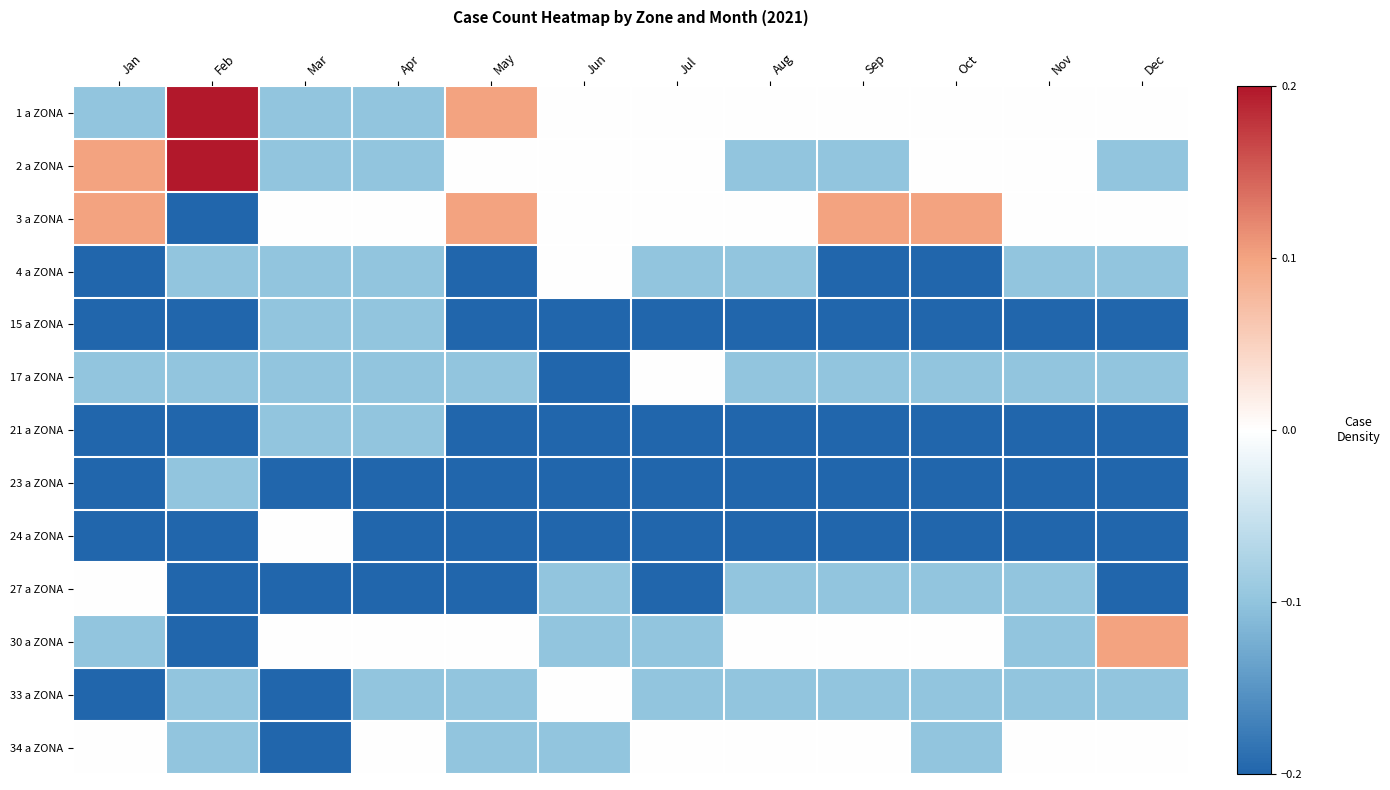

Reading left to right, list all the values displayed in this chart.

1 a ZONA: Jan=-0.1	Feb=0.2	Mar=-0.1	Apr=-0.1	May=0.1	Jun=0.0	Jul=0.0	Aug=0.0	Sep=0.0	Oct=0.0	Nov=0.0	Dec=0.0
2 a ZONA: Jan=0.1	Feb=0.2	Mar=-0.1	Apr=-0.1	May=0.0	Jun=0.0	Jul=0.0	Aug=-0.1	Sep=-0.1	Oct=0.0	Nov=0.0	Dec=-0.1
3 a ZONA: Jan=0.1	Feb=-0.2	Mar=0.0	Apr=0.0	May=0.1	Jun=0.0	Jul=0.0	Aug=0.0	Sep=0.1	Oct=0.1	Nov=0.0	Dec=0.0
4 a ZONA: Jan=-0.2	Feb=-0.1	Mar=-0.1	Apr=-0.1	May=-0.2	Jun=0.0	Jul=-0.1	Aug=-0.1	Sep=-0.2	Oct=-0.2	Nov=-0.1	Dec=-0.1
15 a ZONA: Jan=-0.2	Feb=-0.2	Mar=-0.1	Apr=-0.1	May=-0.2	Jun=-0.2	Jul=-0.2	Aug=-0.2	Sep=-0.2	Oct=-0.2	Nov=-0.2	Dec=-0.2
17 a ZONA: Jan=-0.1	Feb=-0.1	Mar=-0.1	Apr=-0.1	May=-0.1	Jun=-0.2	Jul=0.0	Aug=-0.1	Sep=-0.1	Oct=-0.1	Nov=-0.1	Dec=-0.1
21 a ZONA: Jan=-0.2	Feb=-0.2	Mar=-0.1	Apr=-0.1	May=-0.2	Jun=-0.2	Jul=-0.2	Aug=-0.2	Sep=-0.2	Oct=-0.2	Nov=-0.2	Dec=-0.2
23 a ZONA: Jan=-0.2	Feb=-0.1	Mar=-0.2	Apr=-0.2	May=-0.2	Jun=-0.2	Jul=-0.2	Aug=-0.2	Sep=-0.2	Oct=-0.2	Nov=-0.2	Dec=-0.2
24 a ZONA: Jan=-0.2	Feb=-0.2	Mar=0.0	Apr=-0.2	May=-0.2	Jun=-0.2	Jul=-0.2	Aug=-0.2	Sep=-0.2	Oct=-0.2	Nov=-0.2	Dec=-0.2
27 a ZONA: Jan=0.0	Feb=-0.2	Mar=-0.2	Apr=-0.2	May=-0.2	Jun=-0.1	Jul=-0.2	Aug=-0.1	Sep=-0.1	Oct=-0.1	Nov=-0.1	Dec=-0.2
30 a ZONA: Jan=-0.1	Feb=-0.2	Mar=0.0	Apr=0.0	May=0.0	Jun=-0.1	Jul=-0.1	Aug=0.0	Sep=0.0	Oct=0.0	Nov=-0.1	Dec=0.1
33 a ZONA: Jan=-0.2	Feb=-0.1	Mar=-0.2	Apr=-0.1	May=-0.1	Jun=0.0	Jul=-0.1	Aug=-0.1	Sep=-0.1	Oct=-0.1	Nov=-0.1	Dec=-0.1
34 a ZONA: Jan=0.0	Feb=-0.1	Mar=-0.2	Apr=0.0	May=-0.1	Jun=-0.1	Jul=0.0	Aug=0.0	Sep=0.0	Oct=-0.1	Nov=0.0	Dec=0.0